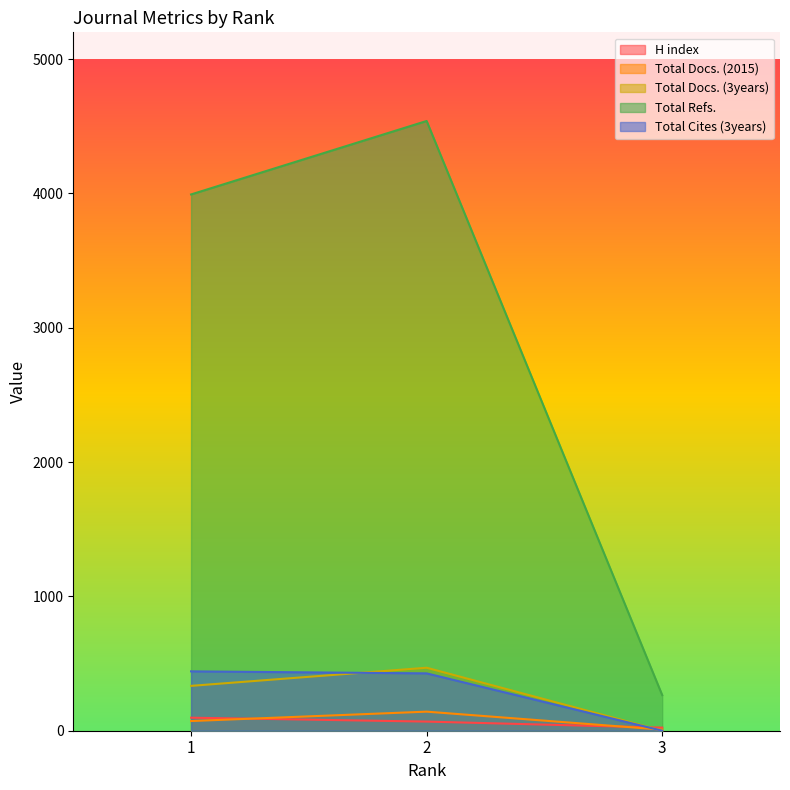

Read the Total Docs. (2015) value at 2, to the nearest 10.

140